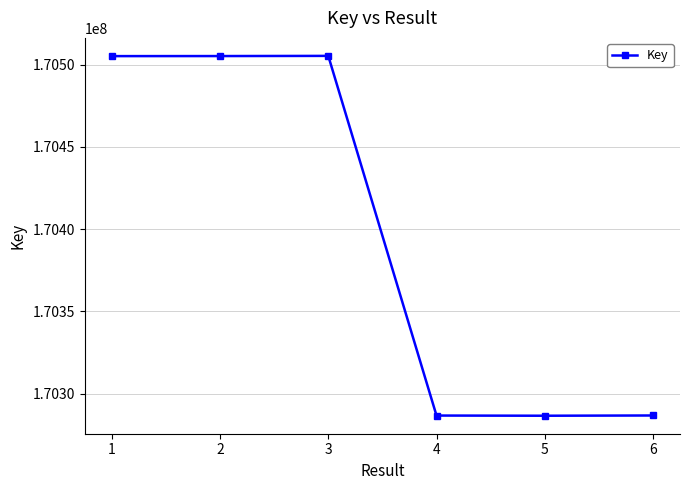

What is the difference between the values at 3 and 6?

218633